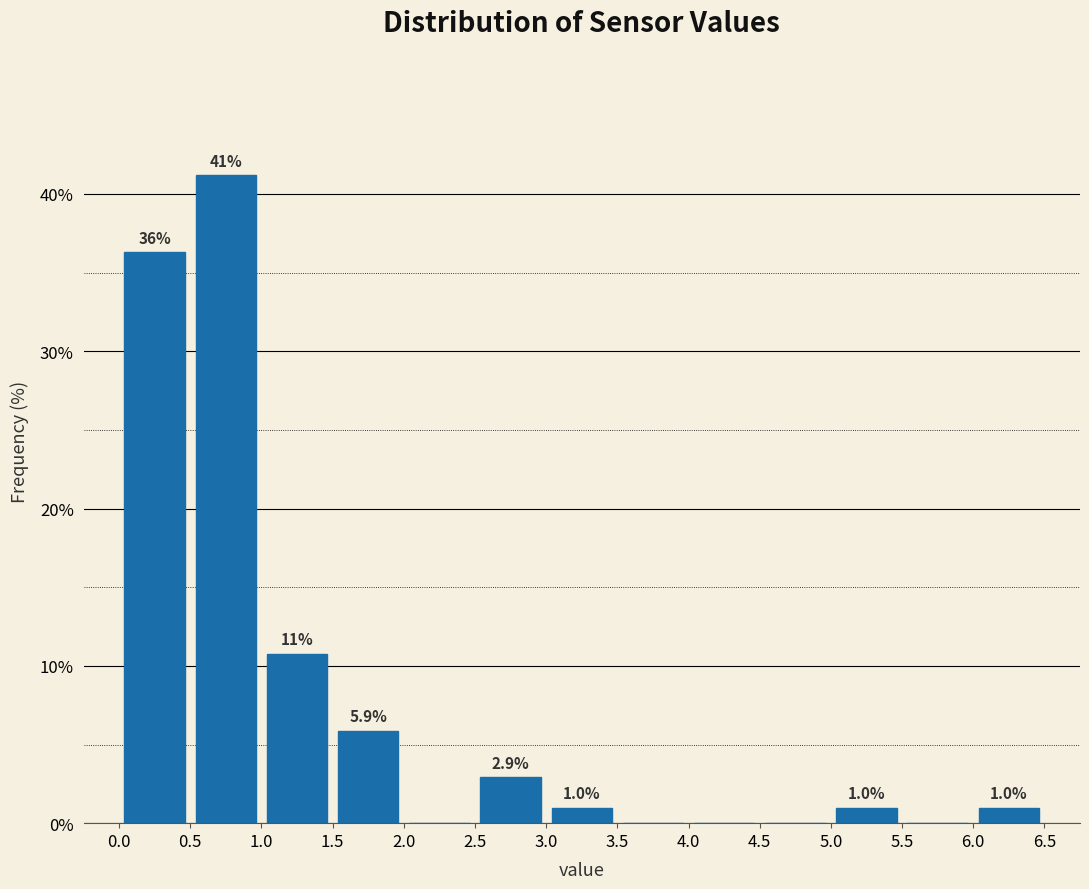

Over which range of the x-axis is the bar tallest?

0.5 to 1.0